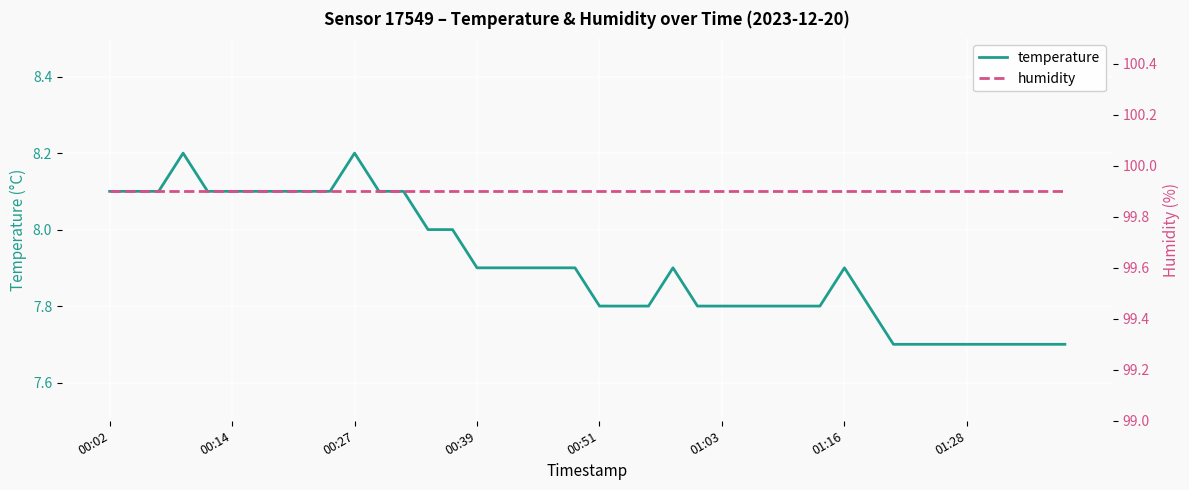

At how many categories does at least one series exceed 54?

40